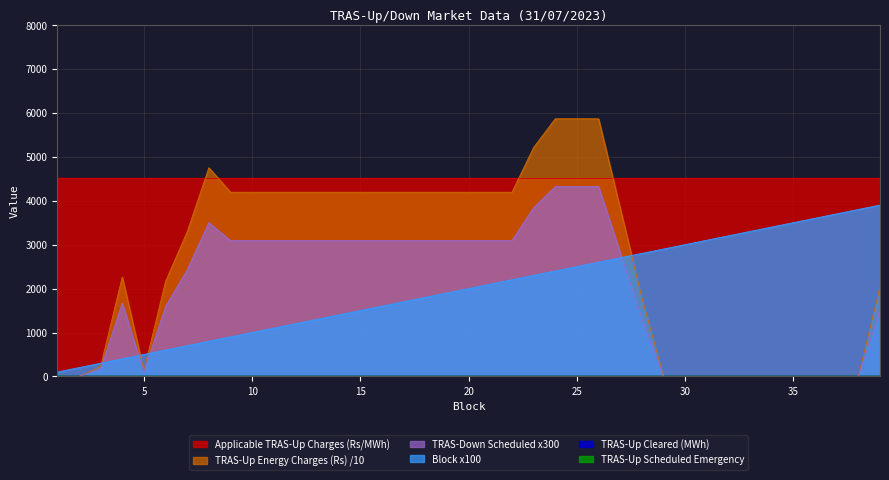

Is it true that TRAS-Down Scheduled (MWh) equals 3840.0 at 23?

True